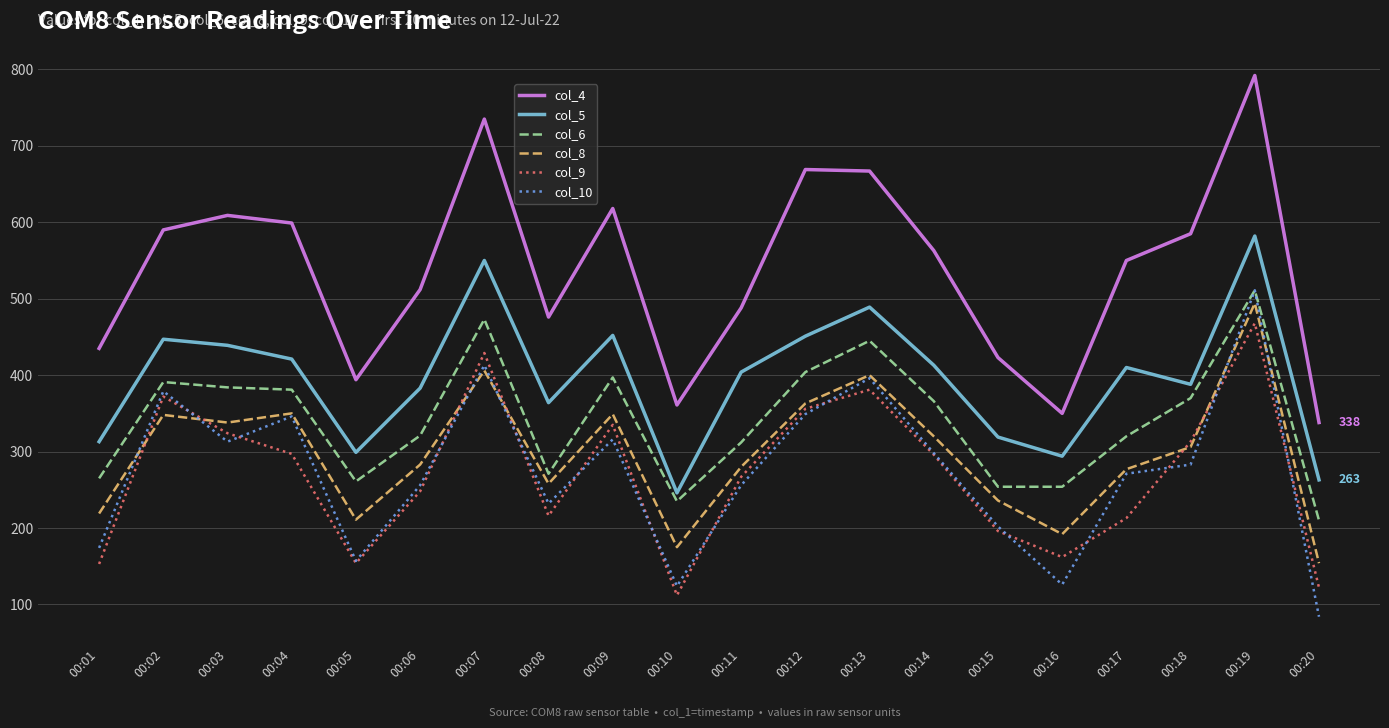

What is the difference between the maximum and second lowest values in the col_10 series?

387